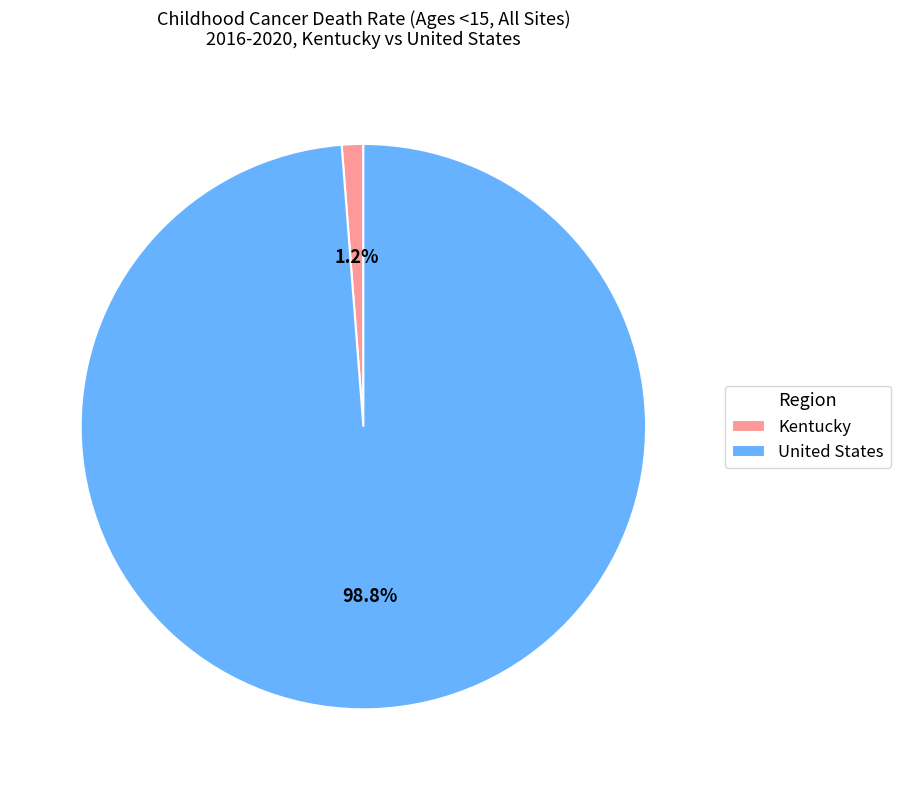

To the nearest percent, what is the difference between the Kentucky and United States slice percentages?

98%